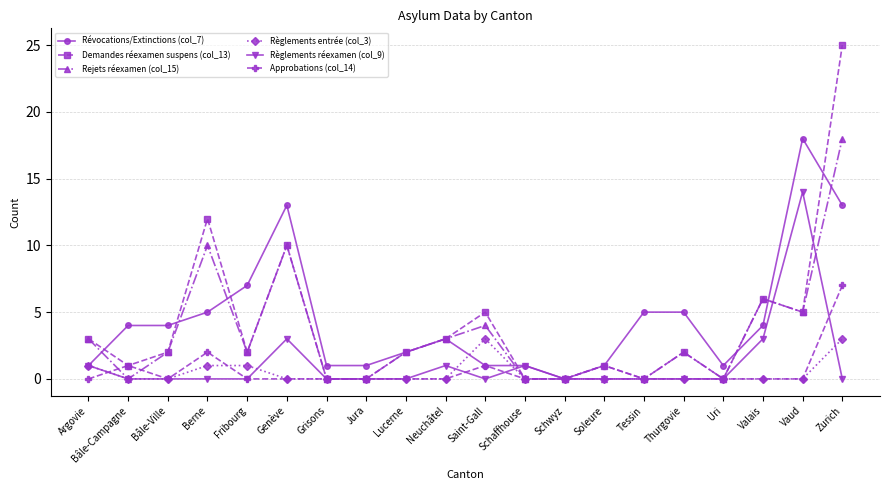

Between which two adjacent categories do Approbations (col_14) and Règlements entrée (col_3) first intersect?

Argovie and Bâle-Campagne